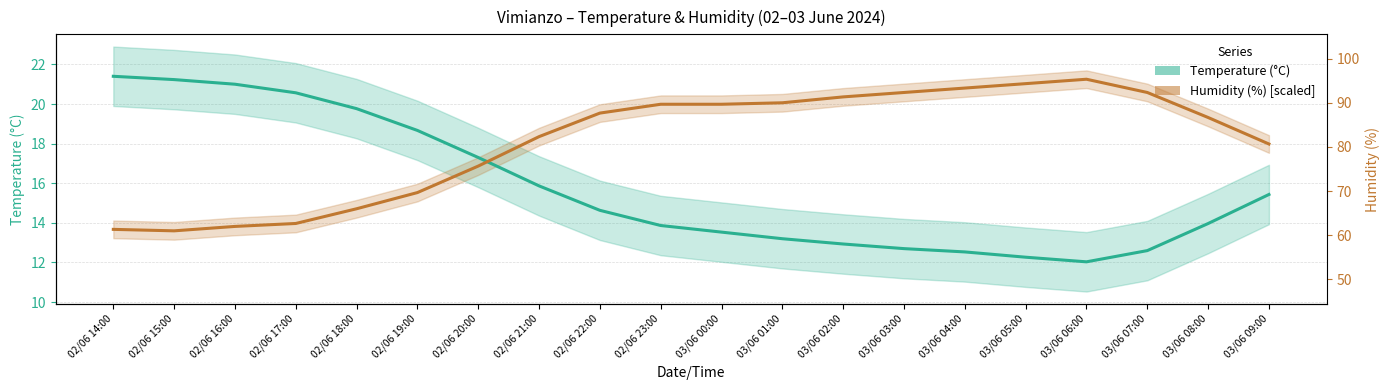

The value of Humidity (%) [scaled] at 03/06 04:00 is 20.8. True or false?

True